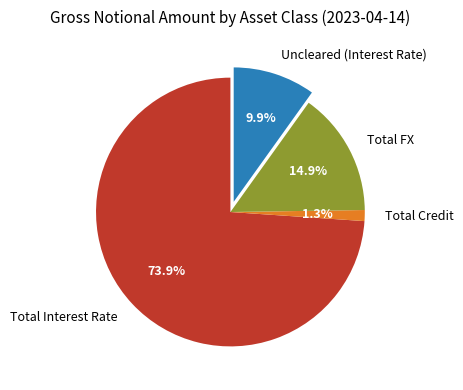

Which has a higher value, Total FX or Uncleared (Interest Rate)?

Total FX